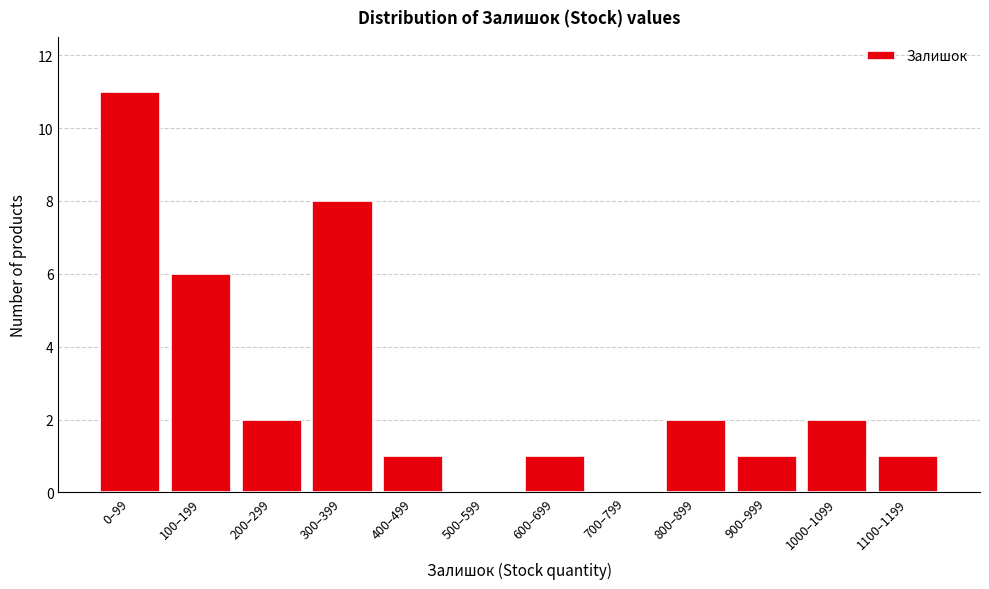

Reading left to right, transcribe all the data shown in this chart.

0–99=11	100–199=6	200–299=2	300–399=8	400–499=1	500–599=0	600–699=1	700–799=0	800–899=2	900–999=1	1000–1099=2	1100–1199=1